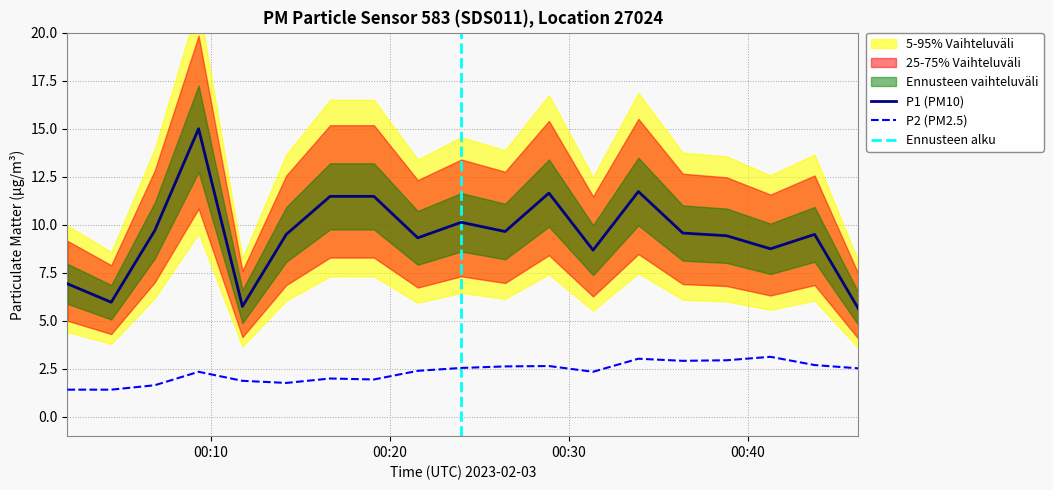

True or false: P2 (PM2.5) and P1 (PM10) cross at least once.

False